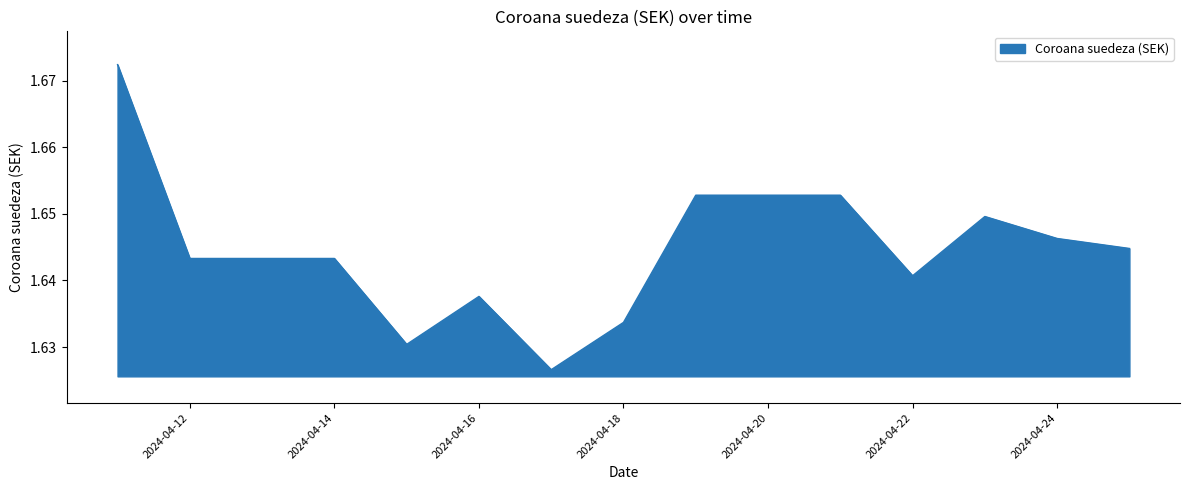

Is this an area chart (filled region under the line)?

Yes